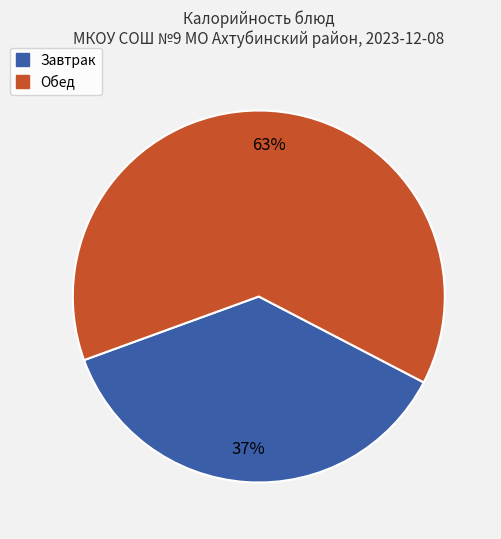

How many segments does this pie chart have?

2